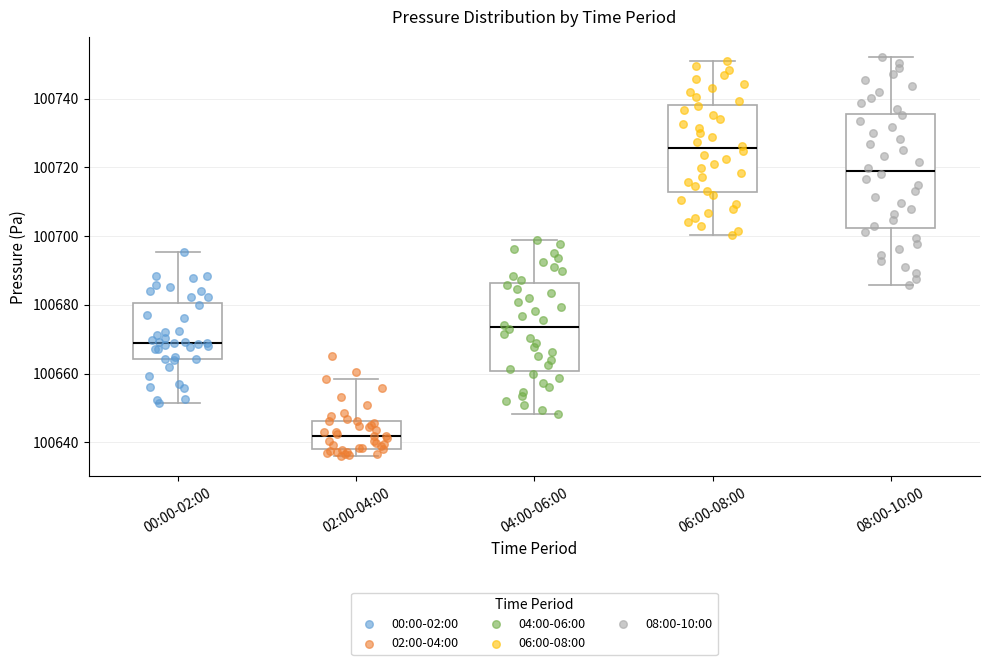

Which box has the highest median line?

06:00-08:00